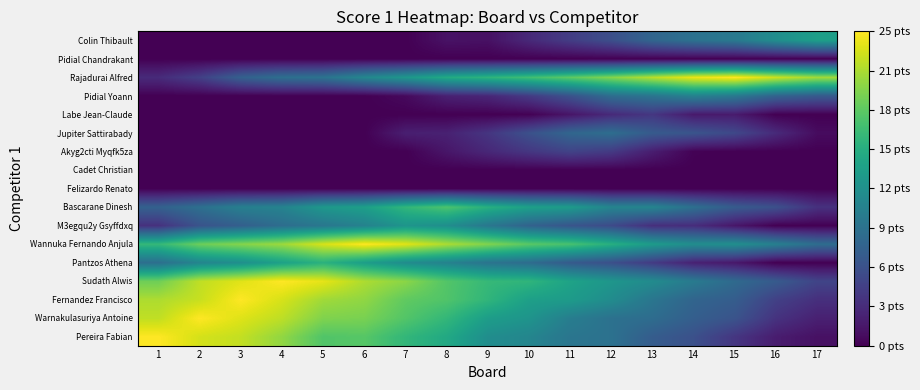

Reading left to right, extract all data points from this chart.

Pereira Fabian: 1=25.0	2=23.4	3=22.7	4=20.9	5=18.2	6=18.5	7=16.5	8=15.1	9=12.3	10=11.4	11=9.7	12=9.4	13=7.3	14=6.1	15=3.9	16=2.0	17=1.1
Warnakulasuriya Antoine: 1=22.6	2=25.0	3=23.8	4=22.5	5=20.2	6=19.9	7=18.3	8=16.6	9=13.9	10=12.9	11=10.6	12=9.3	13=8.9	14=7.5	15=6.4	16=3.7	17=2.2
Fernandez Francisco: 1=21.9	2=22.9	3=25.0	4=23.5	5=21.5	6=20.8	7=18.9	8=18.2	9=16.4	10=14.1	11=13.7	12=12.1	13=9.8	14=8.1	15=7.4	16=4.8	17=3.4
Sudath Alwis: 1=19.5	2=22.6	3=23.8	4=25.0	5=24.1	6=21.9	7=20.6	8=18.3	9=16.7	10=16.3	11=14.4	12=13.1	13=12.0	14=10.3	15=8.6	16=7.1	17=5.1
Pantzos Athena: 1=9.1	2=11.4	3=12.4	4=14.3	5=16.0	6=14.0	7=12.1	8=11.1	9=9.6	10=8.8	11=7.1	12=6.1	13=4.3	14=2.3	15=1.6	16=0.0	17=0.0
Wannuka Fernando Anjula: 1=16.7	2=19.4	3=20.4	4=21.3	5=23.5	6=25.0	7=23.9	8=21.9	9=20.3	10=18.6	11=17.8	12=15.7	13=13.7	14=12.2	15=12.4	16=10.8	17=8.9
M3egqu2y Gsyffdxq: 1=3.5	2=6.4	3=7.6	4=8.9	5=9.9	6=11.0	7=13.0	8=12.3	9=9.9	10=7.9	11=6.6	12=5.7	13=3.4	14=3.2	15=1.5	16=0.0	17=0.0
Bascarane Dinesh: 1=7.8	2=9.2	3=10.8	4=11.2	5=13.3	6=14.1	7=16.5	8=18.0	9=15.8	10=14.2	11=13.7	12=11.3	13=11.4	14=9.2	15=7.2	16=6.2	17=3.5
Felizardo Renato: 1=0.0	2=0.0	3=0.0	4=0.0	5=0.0	6=0.0	7=0.0	8=0.0	9=0.0	10=0.0	11=0.0	12=0.0	13=0.0	14=0.0	15=0.0	16=0.0	17=0.0
Cadet Christian: 1=0.0	2=0.0	3=0.0	4=0.0	5=0.0	6=0.0	7=0.0	8=0.0	9=0.0	10=0.0	11=0.0	12=0.0	13=0.0	14=0.0	15=0.0	16=0.0	17=0.0
Akyg2cti Myqfk5za: 1=0.0	2=0.0	3=0.0	4=0.0	5=0.0	6=0.0	7=0.0	8=1.5	9=2.8	10=4.0	11=5.0	12=4.3	13=2.0	14=0.1	15=0.0	16=0.0	17=0.0
Jupiter Sattirabady: 1=0.0	2=0.0	3=0.0	4=0.0	5=0.0	6=0.0	7=2.2	8=2.3	9=3.9	10=6.2	11=8.2	12=9.0	13=7.1	14=6.6	15=5.4	16=3.0	17=0.8
Labe Jean-Claude: 1=0.0	2=0.0	3=0.0	4=0.0	5=0.0	6=0.0	7=0.0	8=0.0	9=0.0	10=0.1	11=1.4	12=3.0	13=4.0	14=1.7	15=1.9	16=0.0	17=0.0
Pidial Yoann: 1=0.0	2=0.0	3=0.0	4=0.0	5=0.0	6=0.0	7=0.6	8=2.3	9=2.7	10=4.3	11=6.3	12=8.9	13=9.7	14=11.0	15=10.1	16=7.9	17=7.1
Rajadurai Alfred: 1=3.0	2=4.7	3=7.7	4=9.1	5=9.5	6=11.6	7=13.2	8=15.2	9=16.2	10=17.3	11=18.7	12=20.4	13=22.3	14=24.2	15=25.0	16=23.0	17=21.5
Pidial Chandrakant: 1=0.0	2=0.0	3=0.0	4=0.0	5=0.0	6=0.0	7=0.0	8=0.0	9=0.0	10=0.0	11=0.0	12=0.0	13=0.0	14=0.0	15=0.0	16=0.0	17=0.0
Colin Thibault: 1=0.0	2=0.0	3=0.0	4=0.0	5=0.0	6=0.0	7=0.0	8=1.2	9=1.1	10=2.9	11=4.5	12=6.0	13=8.1	14=9.3	15=10.1	16=12.2	17=14.0